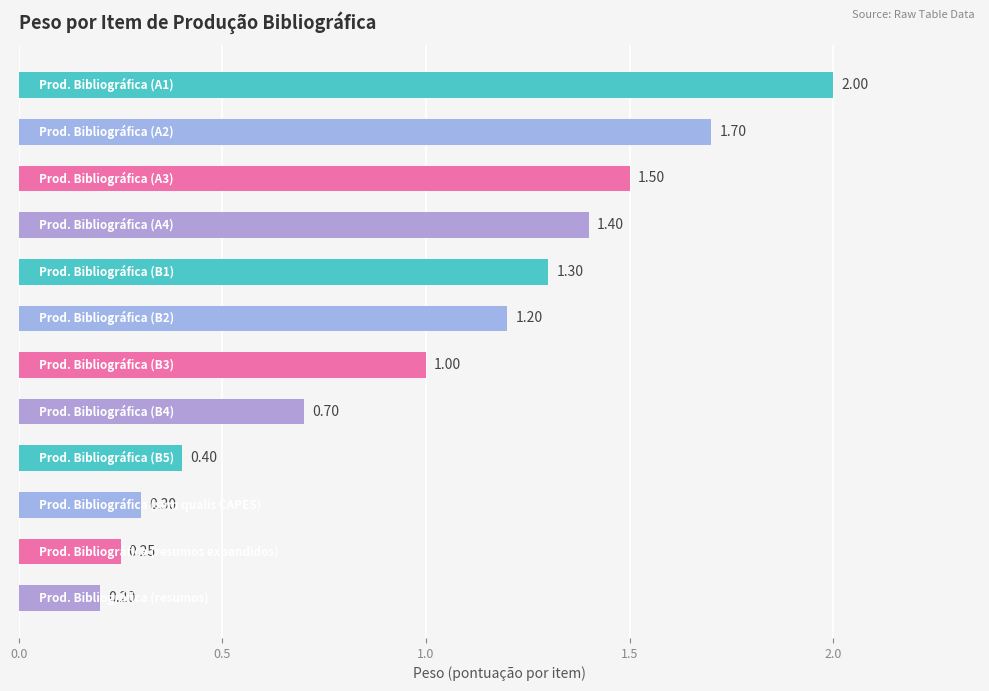

How many bars are there in total?

12